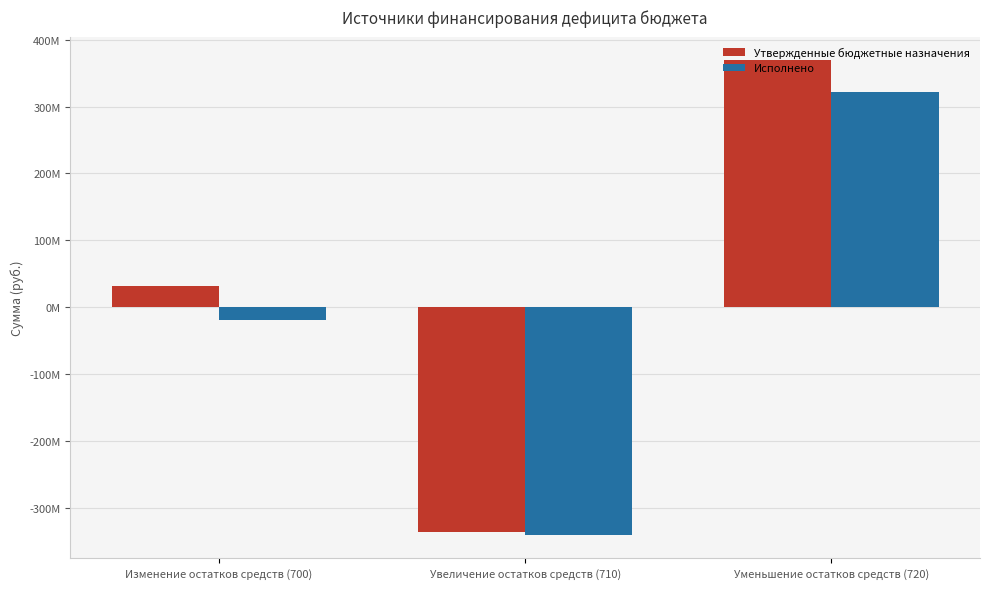

Reading left to right, transcribe all the data shown in this chart.

Утвержденные бюджетные назначения: Изменение остатков средств (700)=32167106.3	Увеличение остатков средств (710)=-336917199.2	Уменьшение остатков средств (720)=369084305.5
Исполнено: Изменение остатков средств (700)=-18847030.8	Увеличение остатков средств (710)=-340192710.6	Уменьшение остатков средств (720)=321345679.9